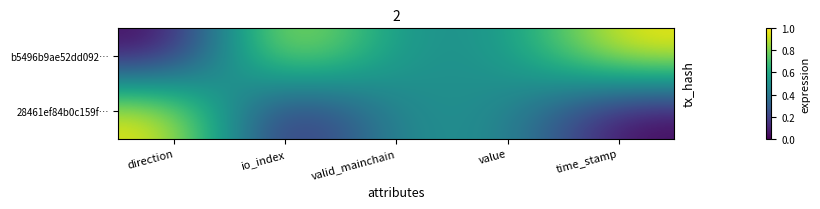

Which series has the largest total across all categories?

b5496b9ae52dd092…